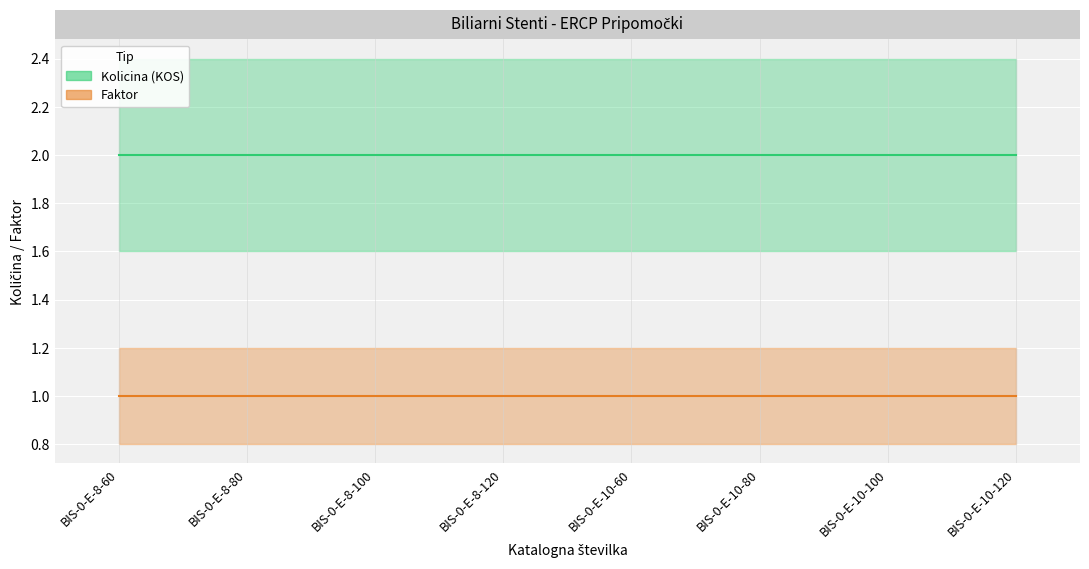

Which category has the lowest value across all series?

BIS-0-E-8-60